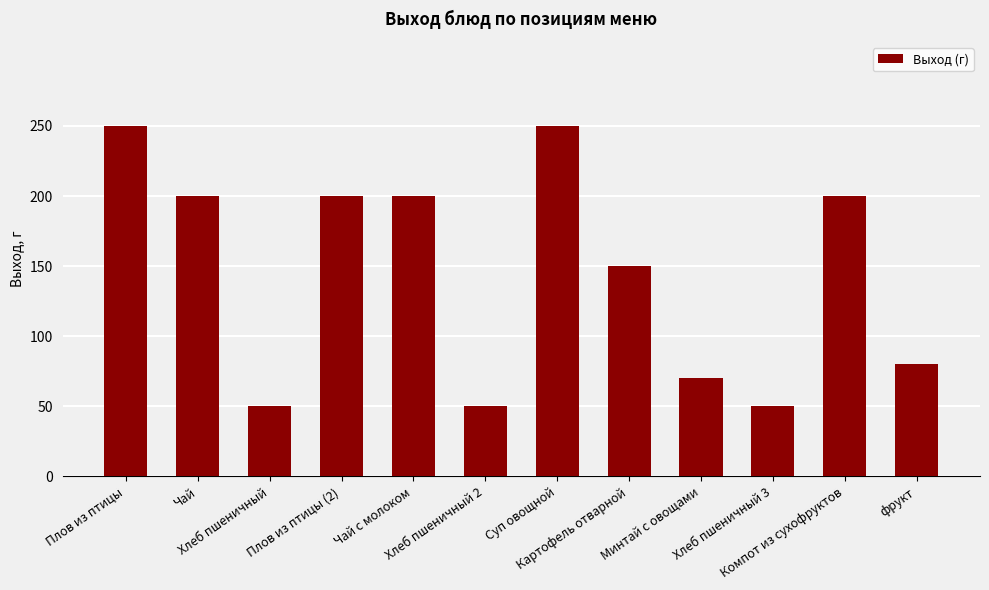

Reading left to right, list all the values displayed in this chart.

Плов из птицы=250	Чай=200	Хлеб пшеничный=50	Плов из птицы (2)=200	Чай с молоком=200	Хлеб пшеничный 2=50	Суп овощной=250	Картофель отварной=150	Минтай с овощами=70	Хлеб пшеничный 3=50	Компот из сухофруктов=200	фрукт=80